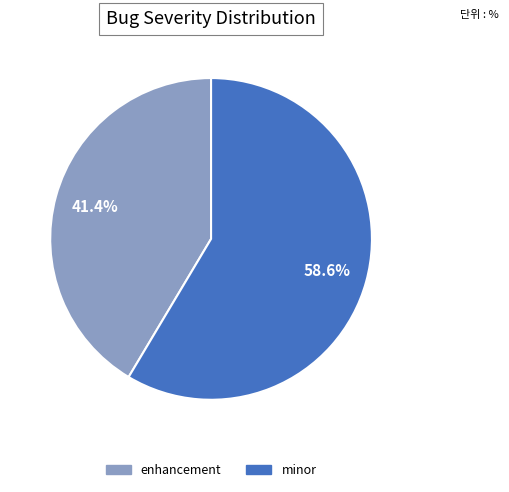

To the nearest percent, what portion does minor represent?

59%